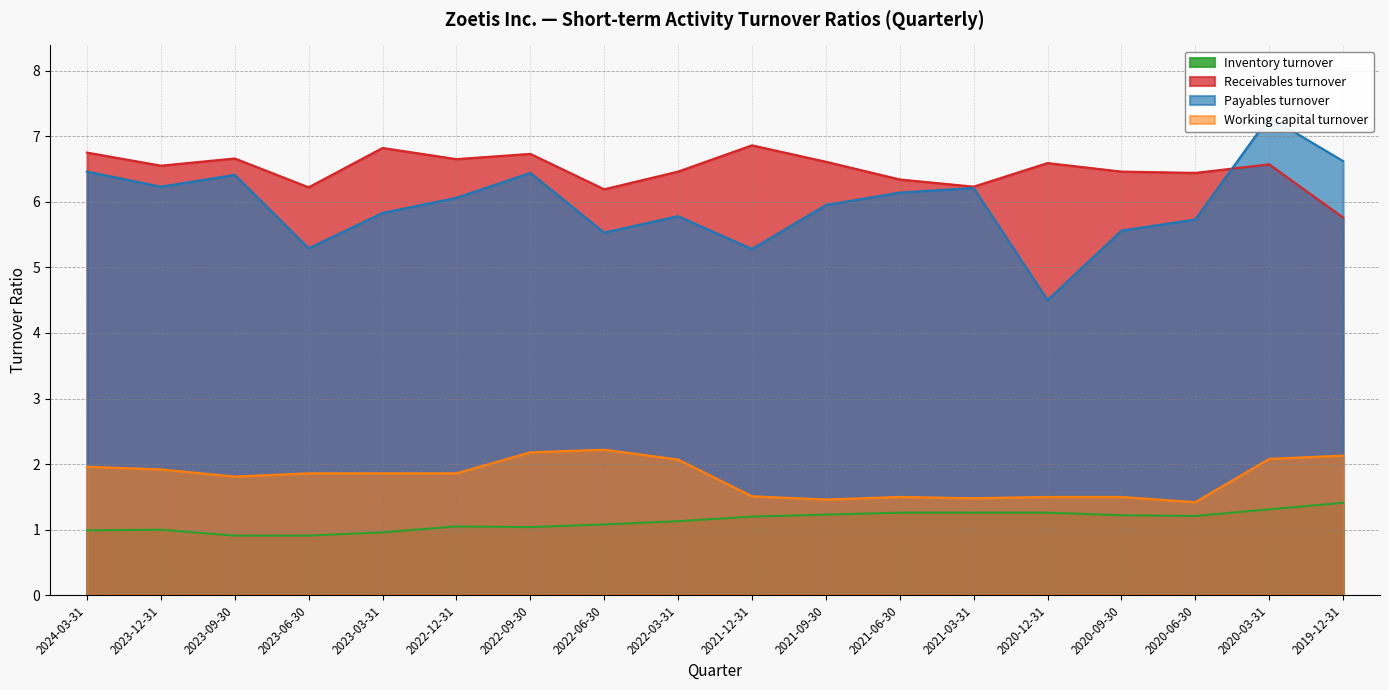

At which category does the chart reach its peak across all series?

2020-03-31